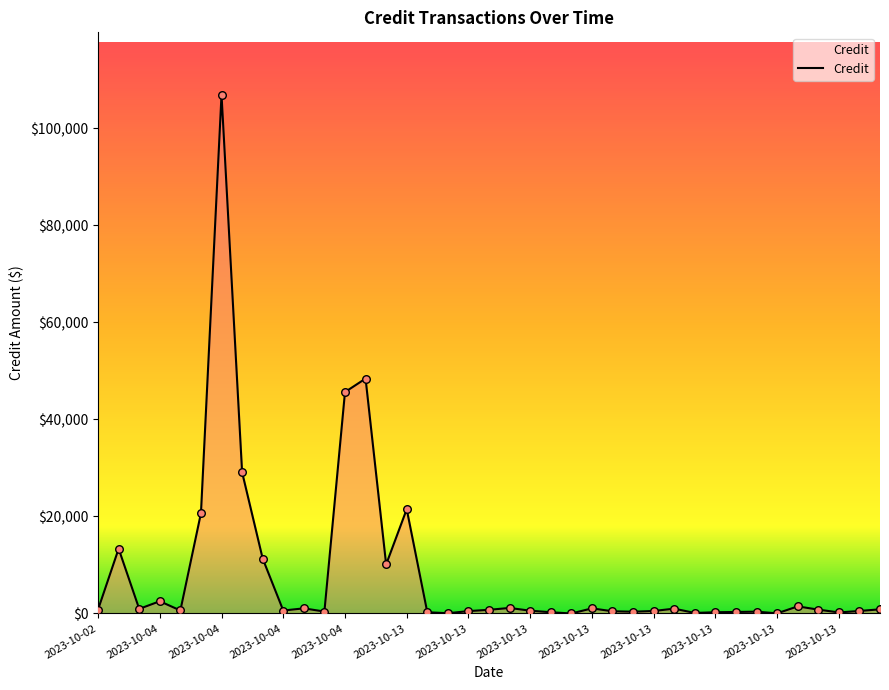

What is the maximum value shown in the chart?

106939.6